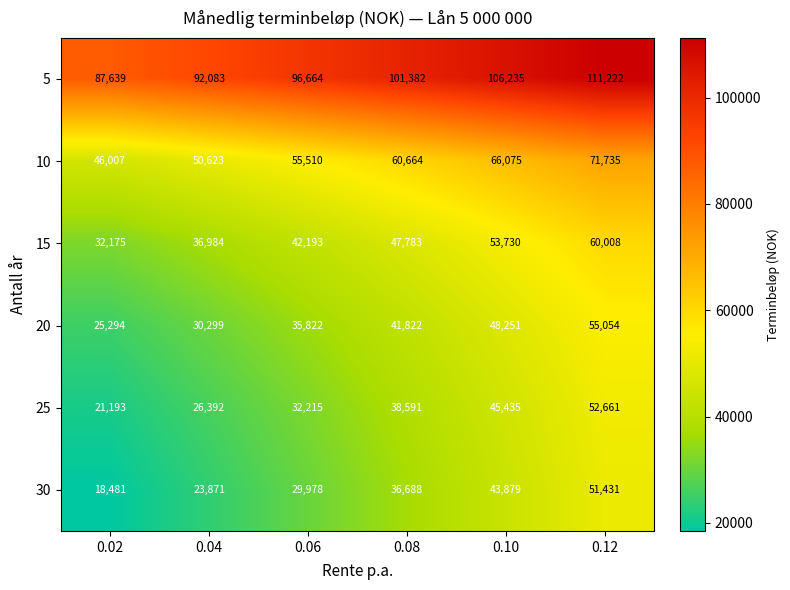

How many series are shown in this chart?

6